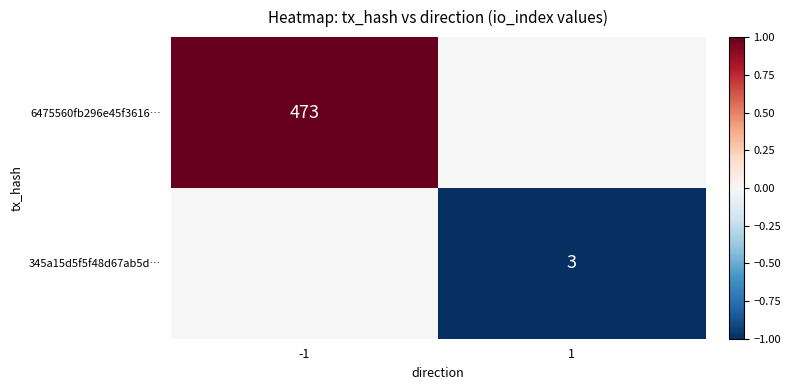

The 6475560fb296e45f3616… series shows 473 at -1. True or false?

True